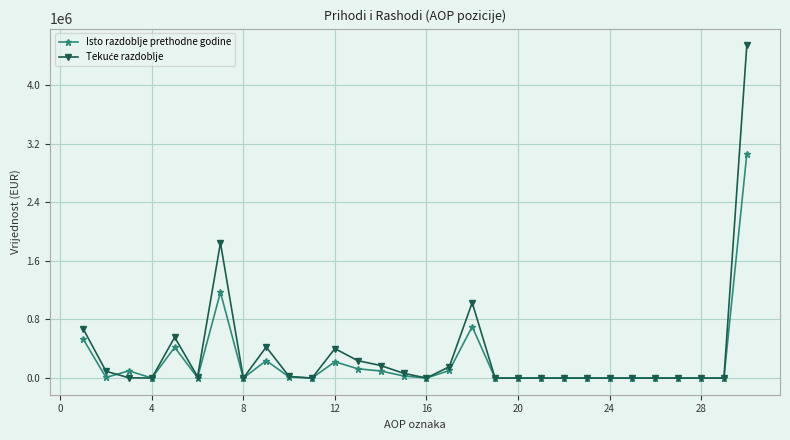

What is the maximum value for Isto razdoblje prethodne godine?

3059866